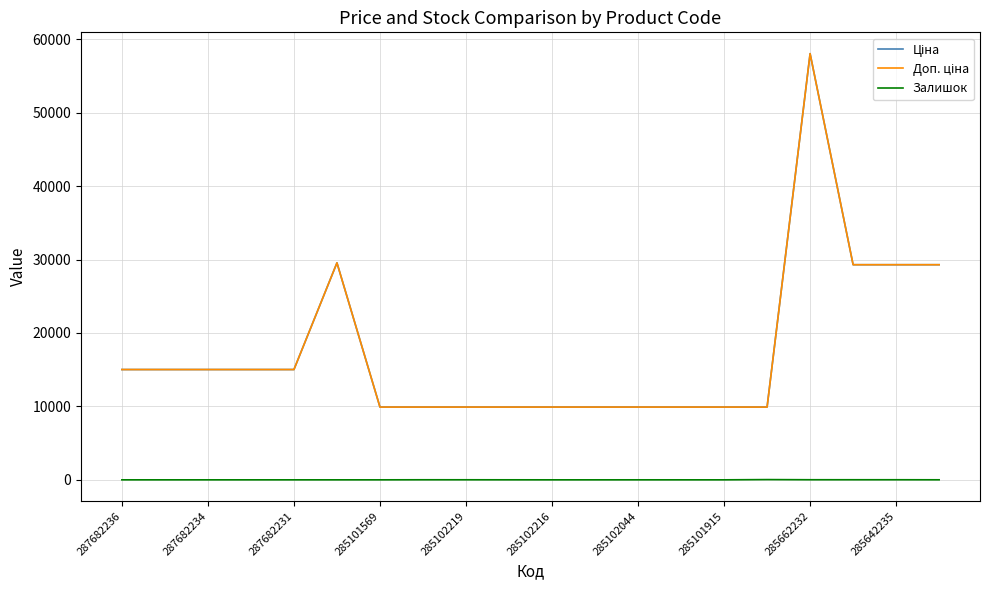

Is this an area chart (filled region under the line)?

No